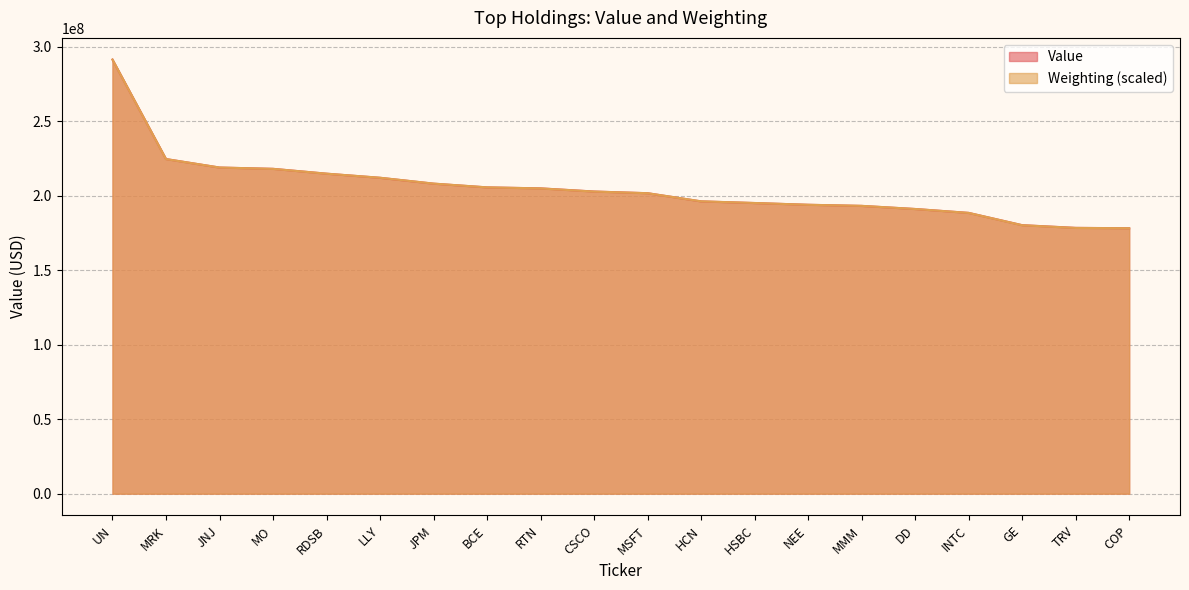

What is the sum of the Value values at LLY and NEE?

406164000.0